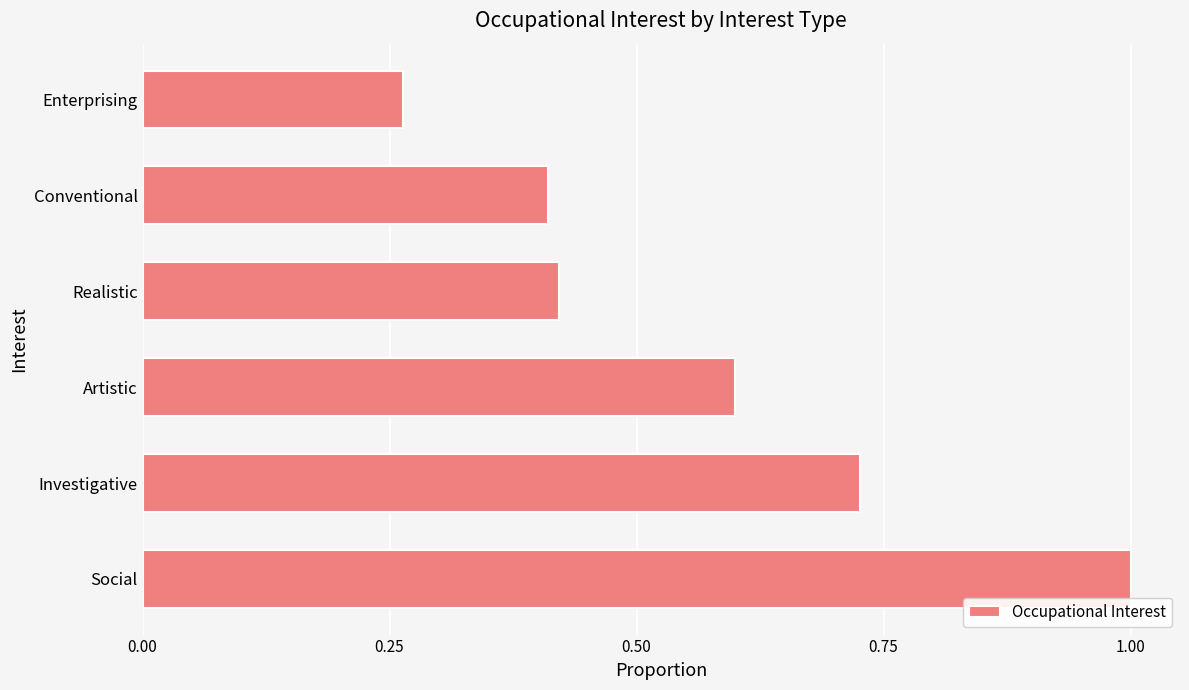

Rank the categories by value from lowest to highest.

Enterprising, Conventional, Realistic, Artistic, Investigative, Social